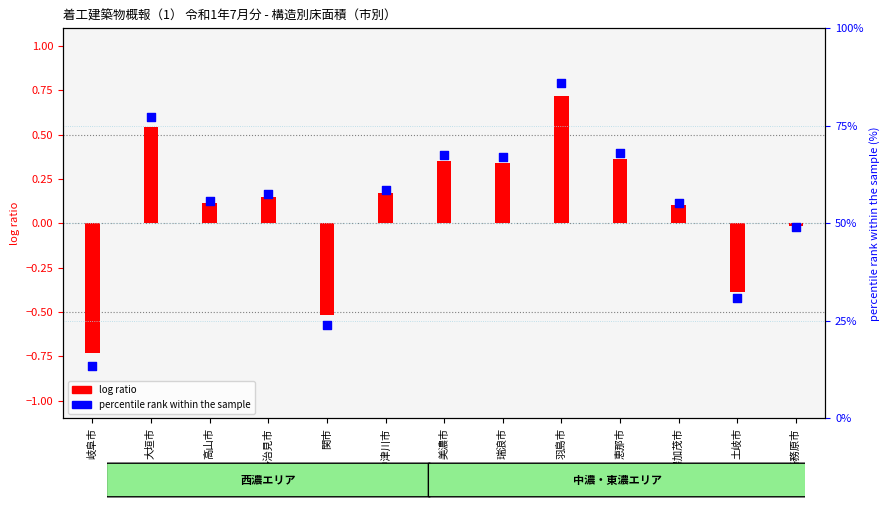

Which series has the widest spread of Y values?

percentile rank within the sample